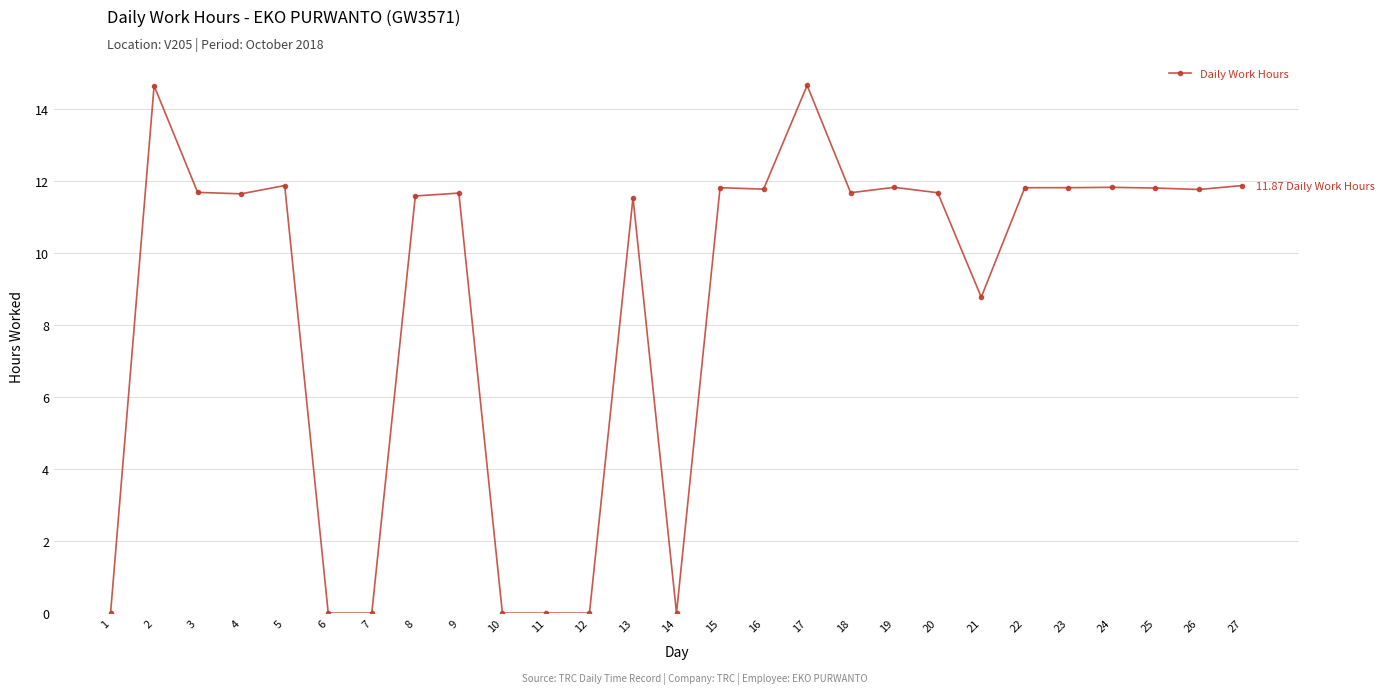

Where does the data first go above 11?

2